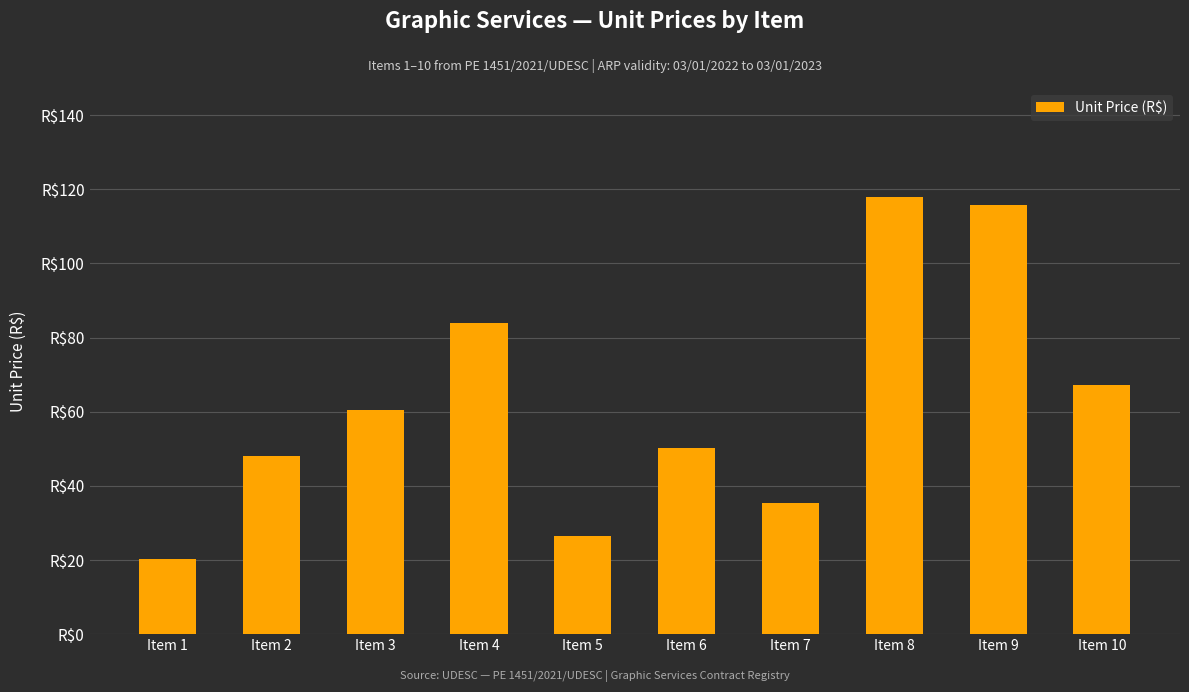

What is the value of the 5th bar from the left?

26.5